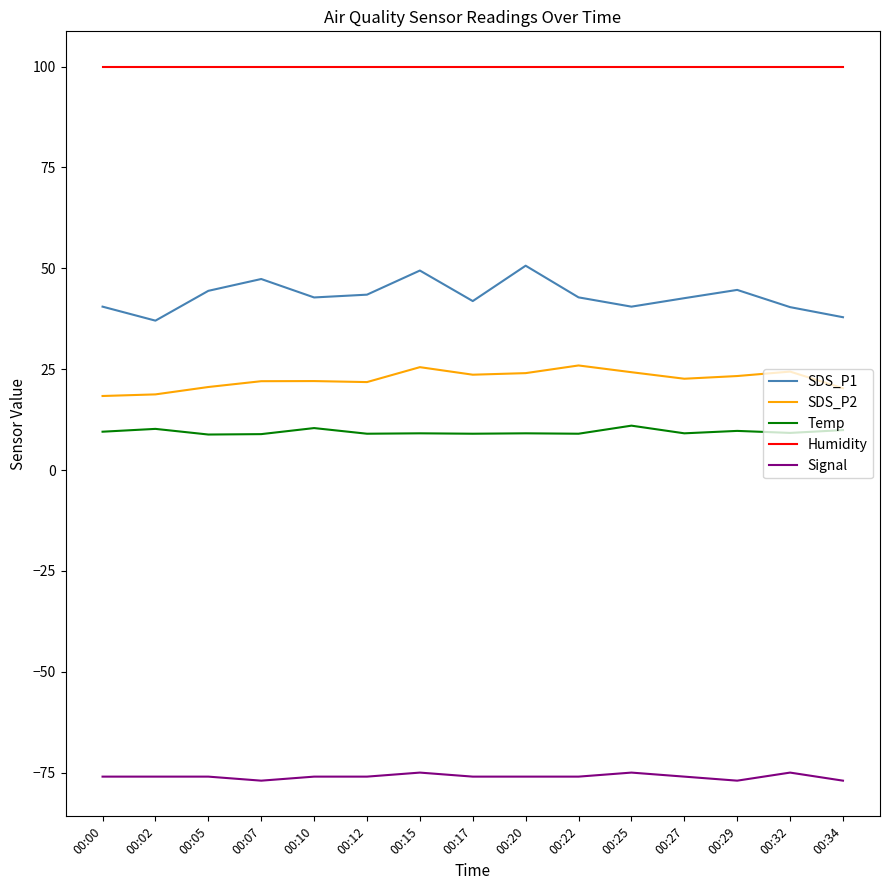

What is the difference between the highest and lowest values at 00:15?

174.9